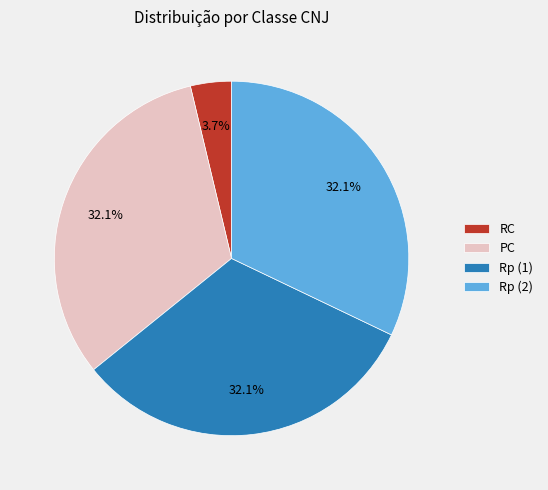

To the nearest percent, what portion does PC represent?

32%